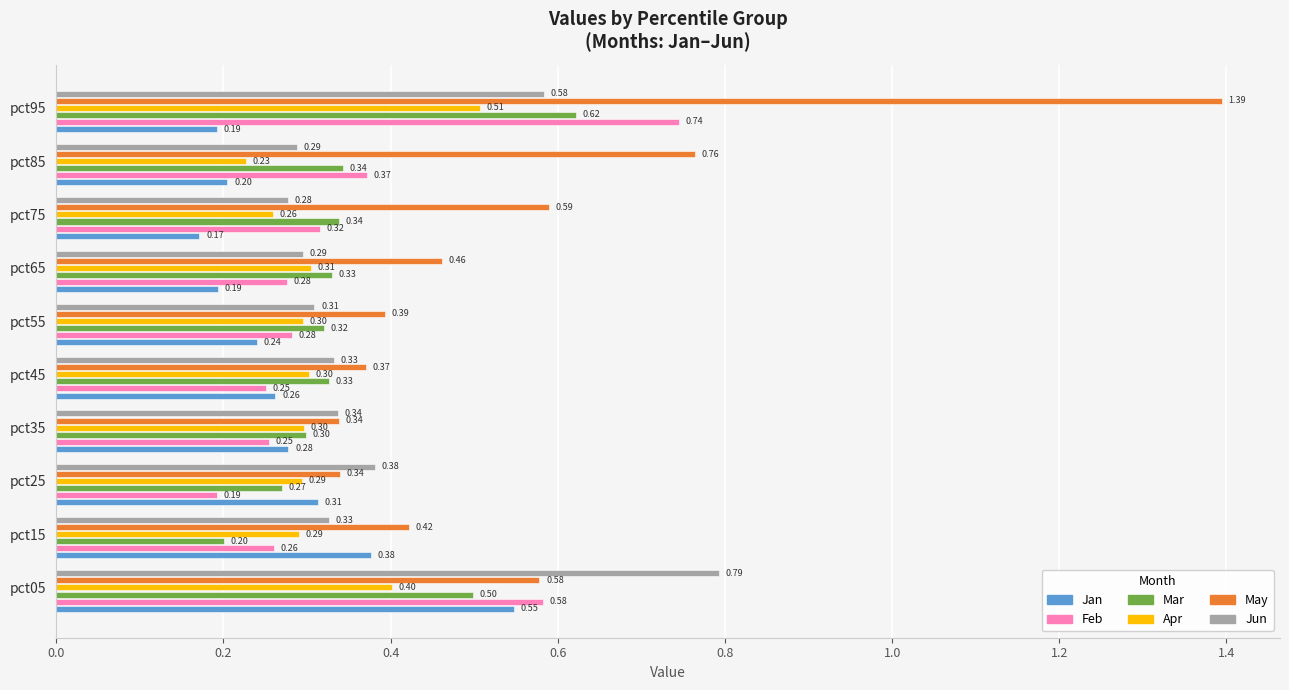

What is the sum of all Feb values?

3.5